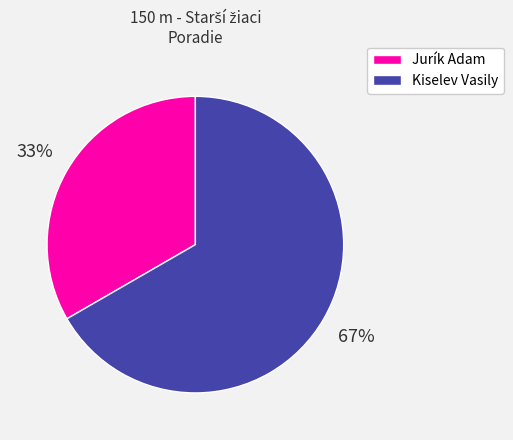

How many segments does this pie chart have?

2